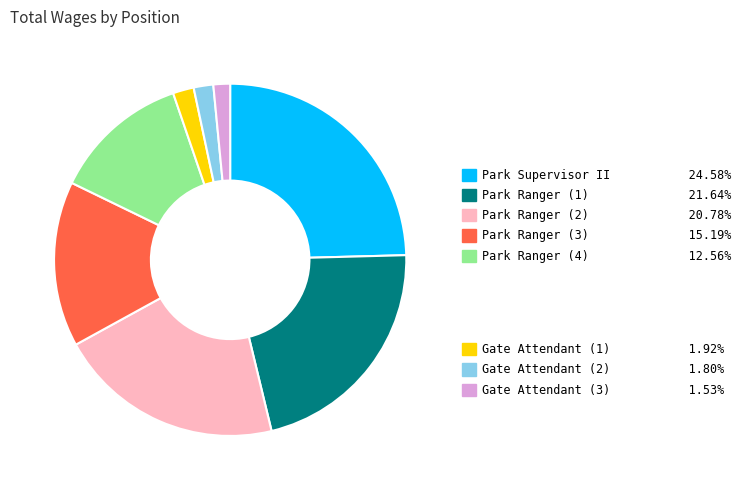

Does any single category account for the majority?

No